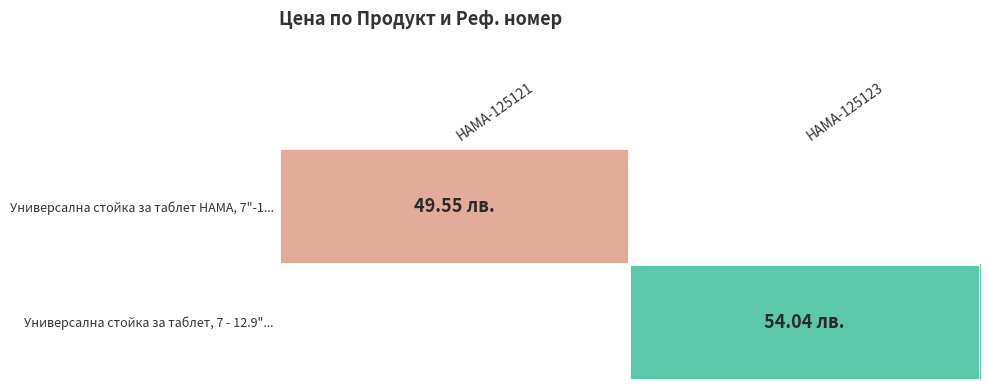

Count the number of data series in this chart.

2